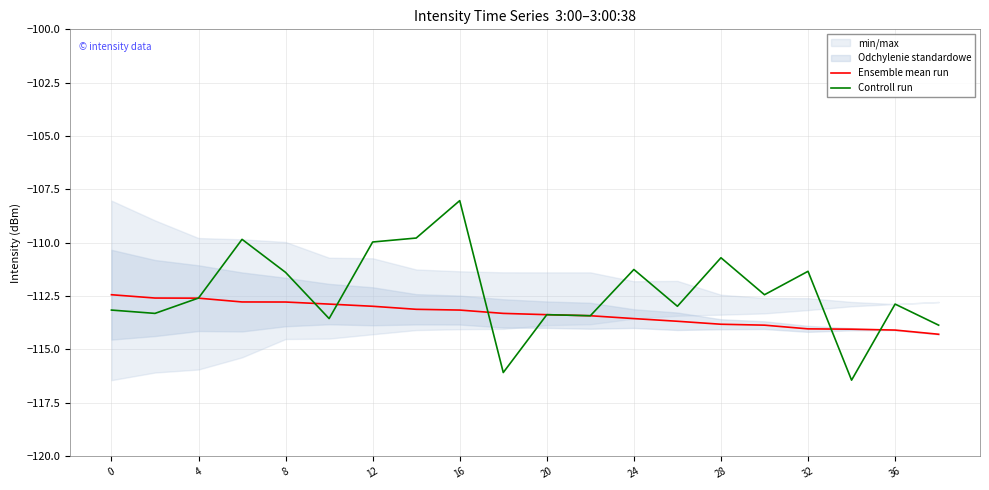

Is it true that Ensemble mean run equals -64.8 at 36?

False